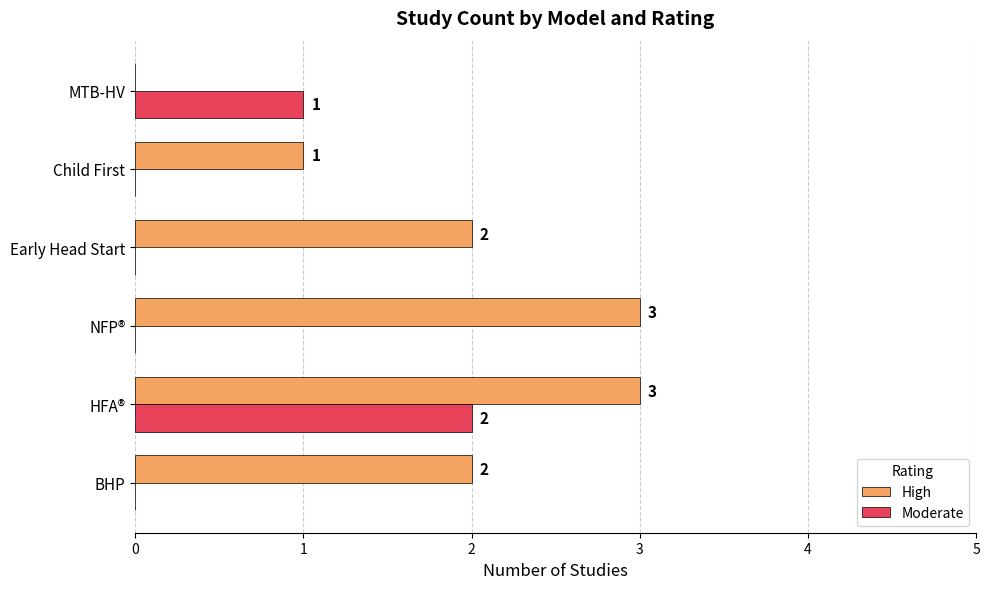

Where is Moderate nearest to the value 1?

MTB-HV